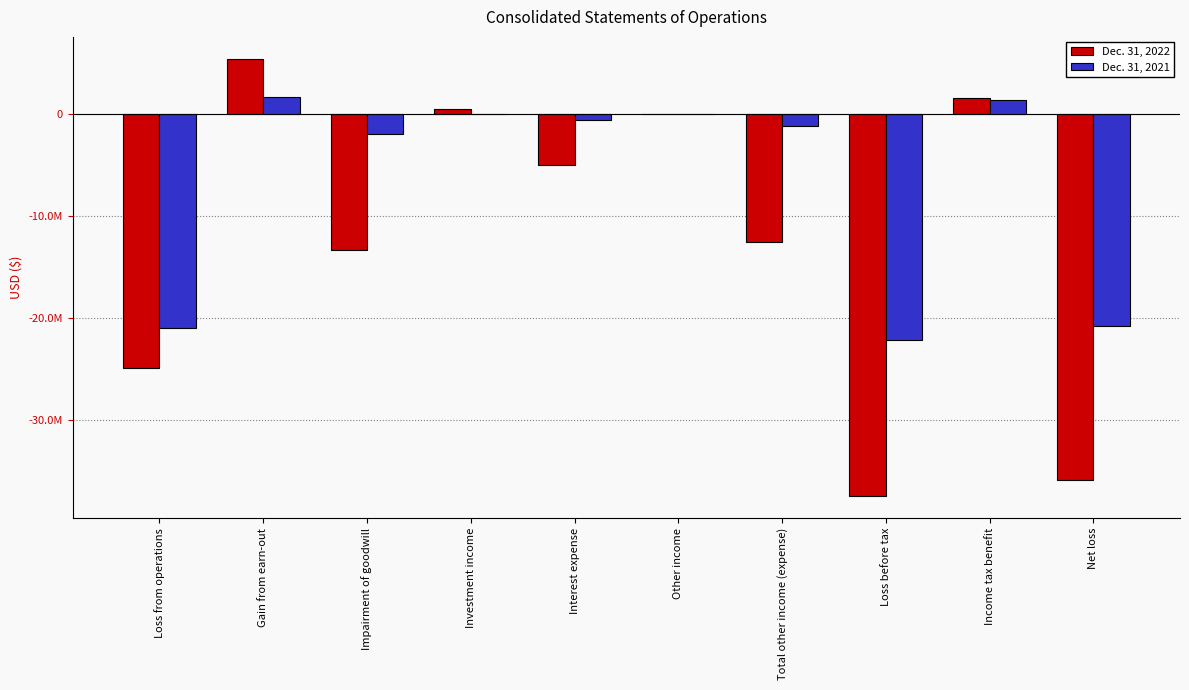

What are all the series names shown in the legend?

Dec. 31, 2022, Dec. 31, 2021